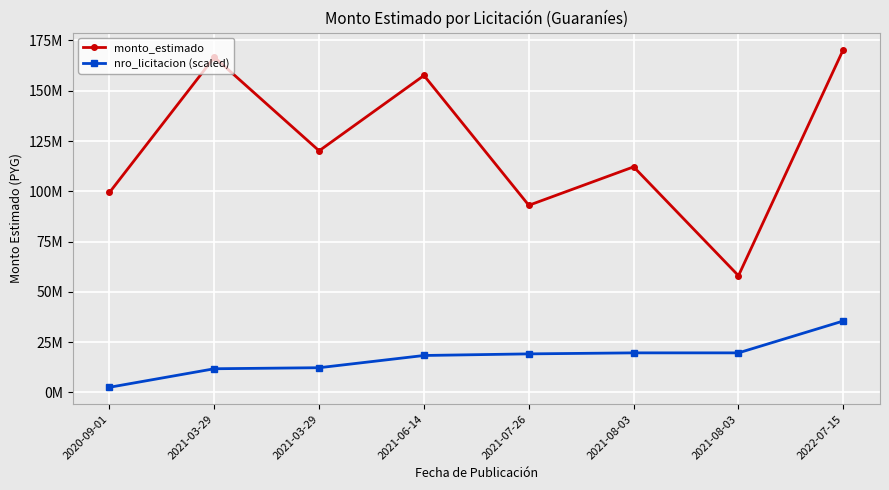

Which series has the largest range (max minus min)?

monto_estimado